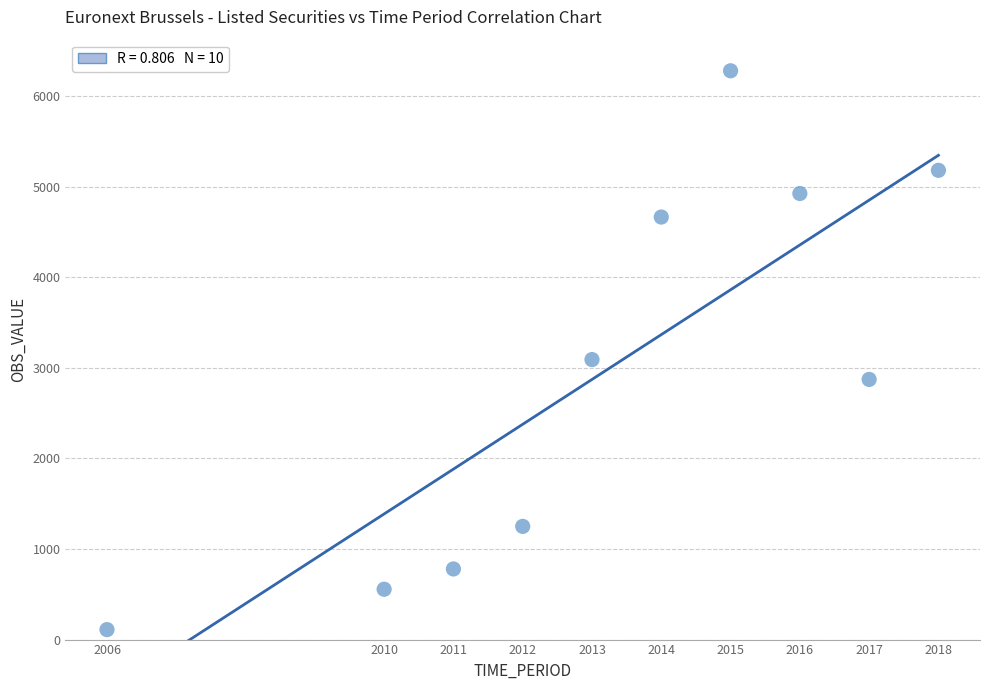

What is the average X value?

2013